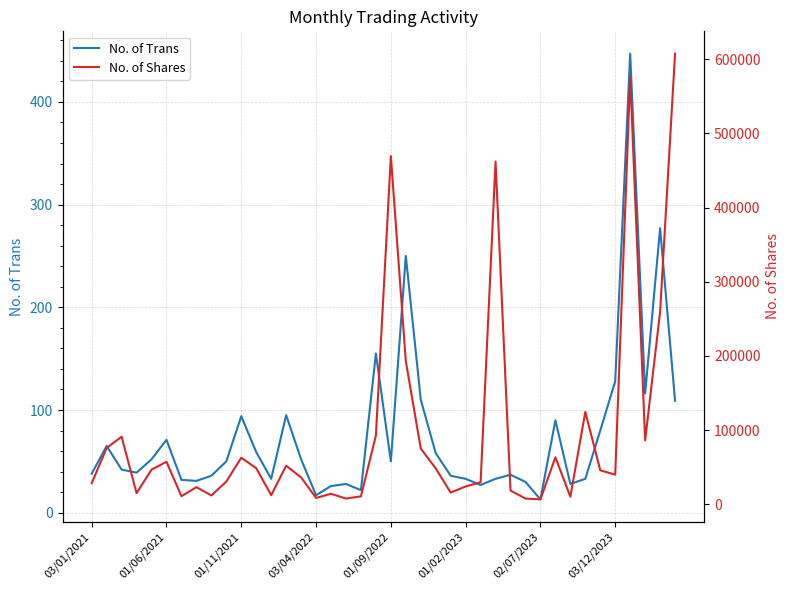

At which category does the chart reach its peak across all series?

39